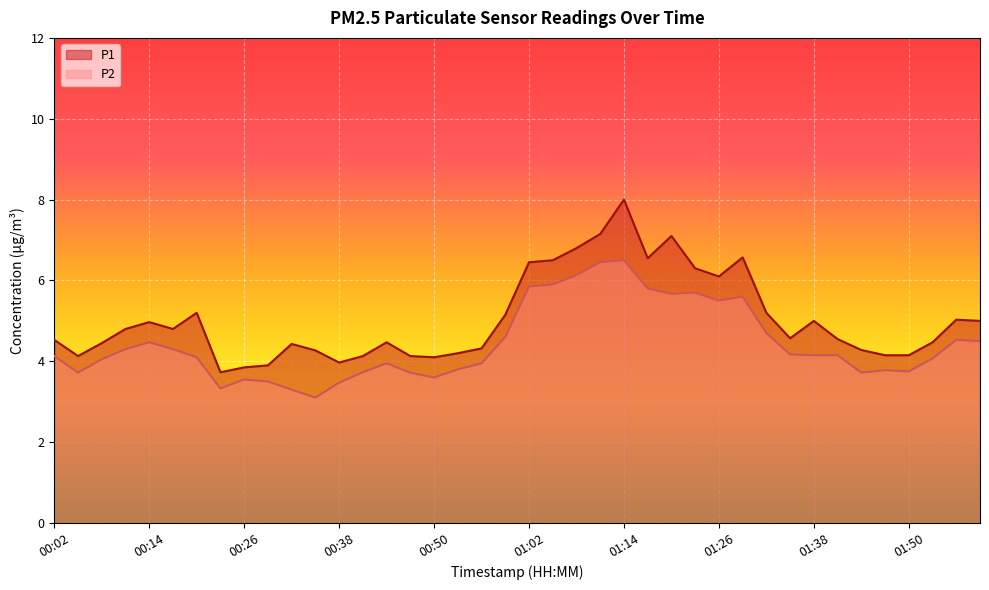

At which category is the sum across all series the highest?

01:14